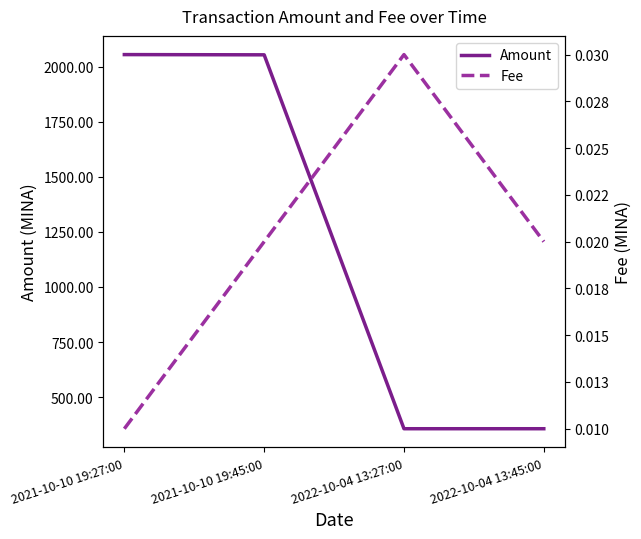

Which series has the largest total across all categories?

Amount